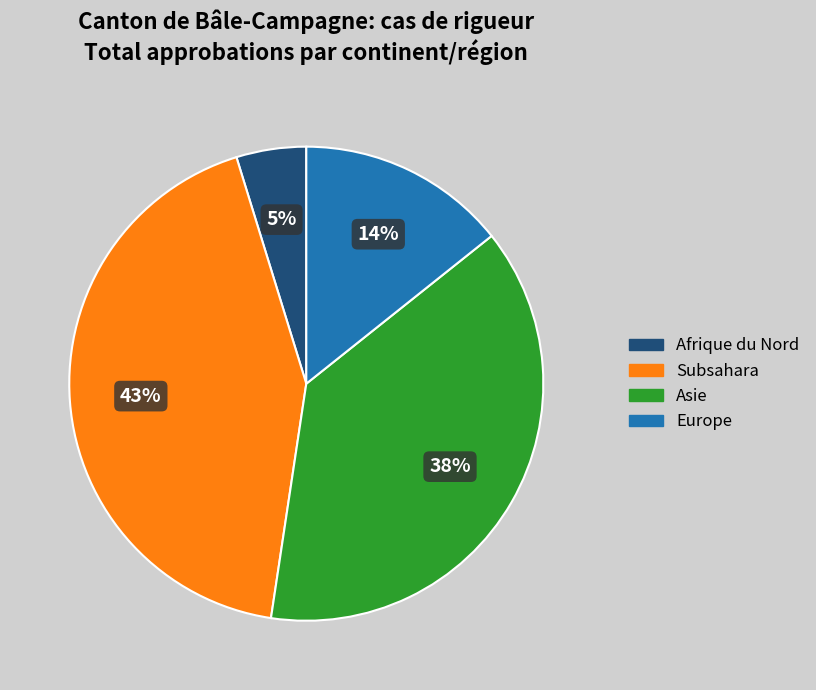

True or false: Subsahara accounts for 52% of the total.

False